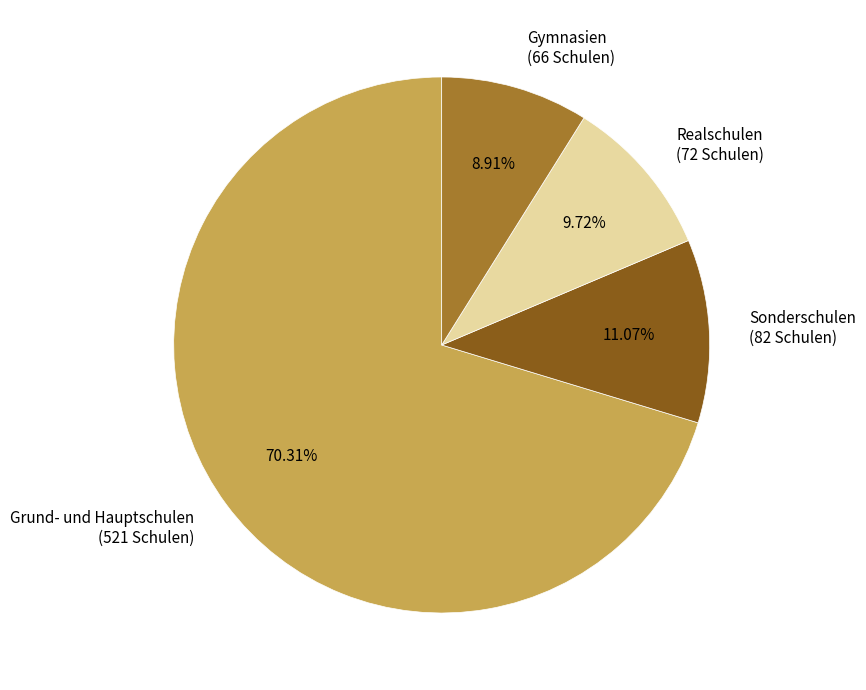

Does any single category account for the majority?

Yes